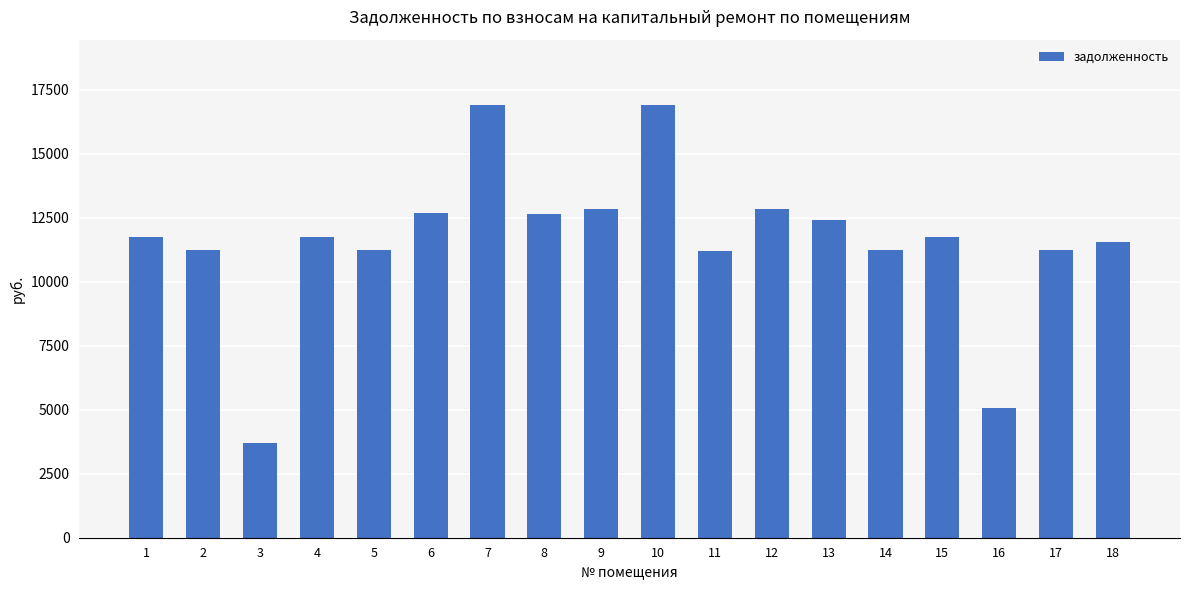

What is the difference between the maximum and minimum values?

13236.6